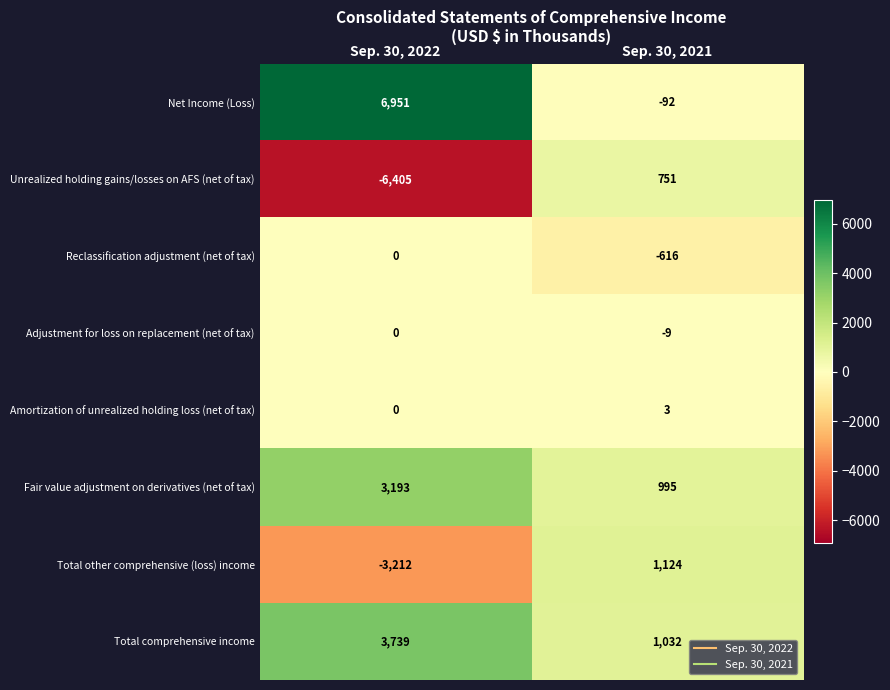

What is the total value across all series at Sep. 30, 2022?

4266